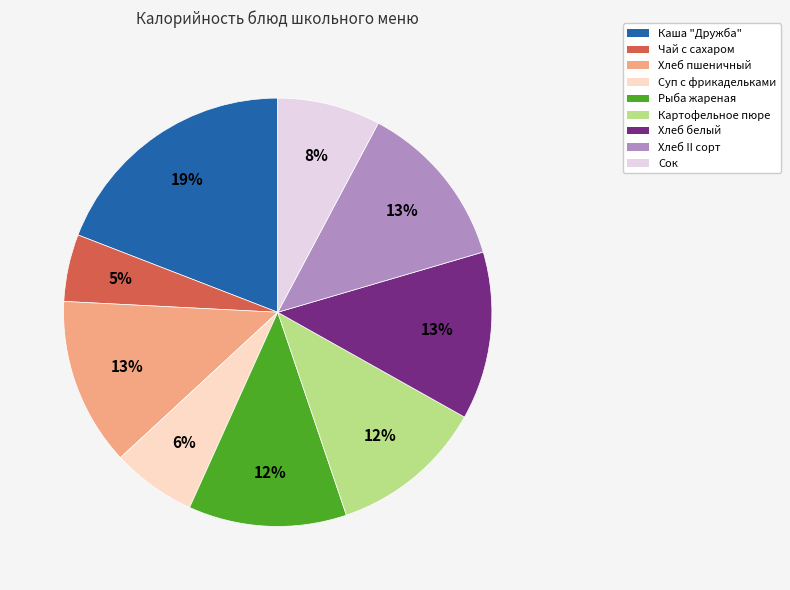

How many slices are in this pie chart?

9